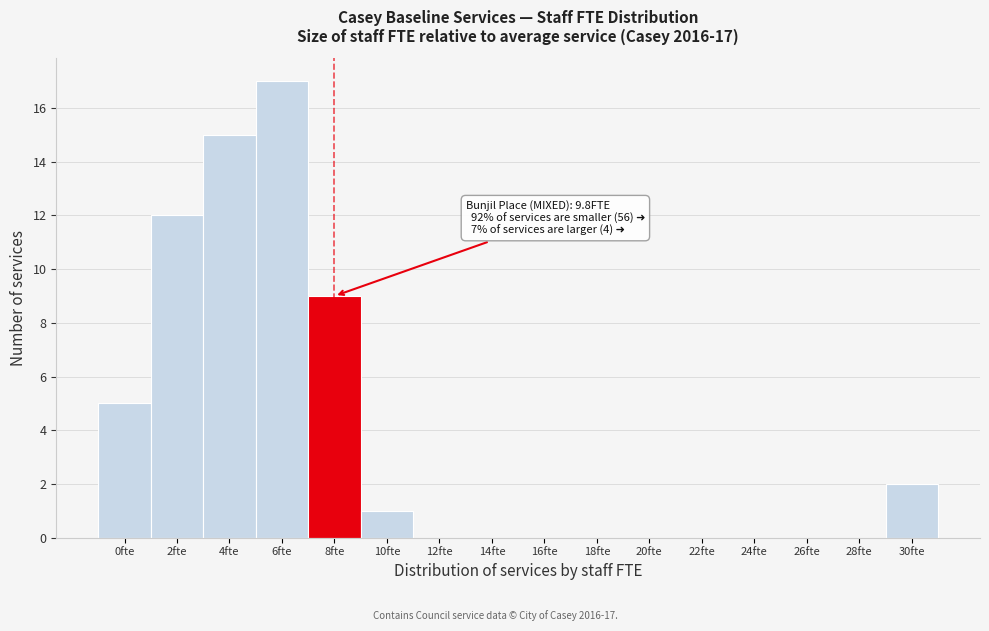

Reading left to right, transcribe all the data shown in this chart.

0fte=5	2fte=12	4fte=15	6fte=17	8fte=9	10fte=1	12fte=0	14fte=0	16fte=0	18fte=0	20fte=0	22fte=0	24fte=0	26fte=0	28fte=0	30fte=2